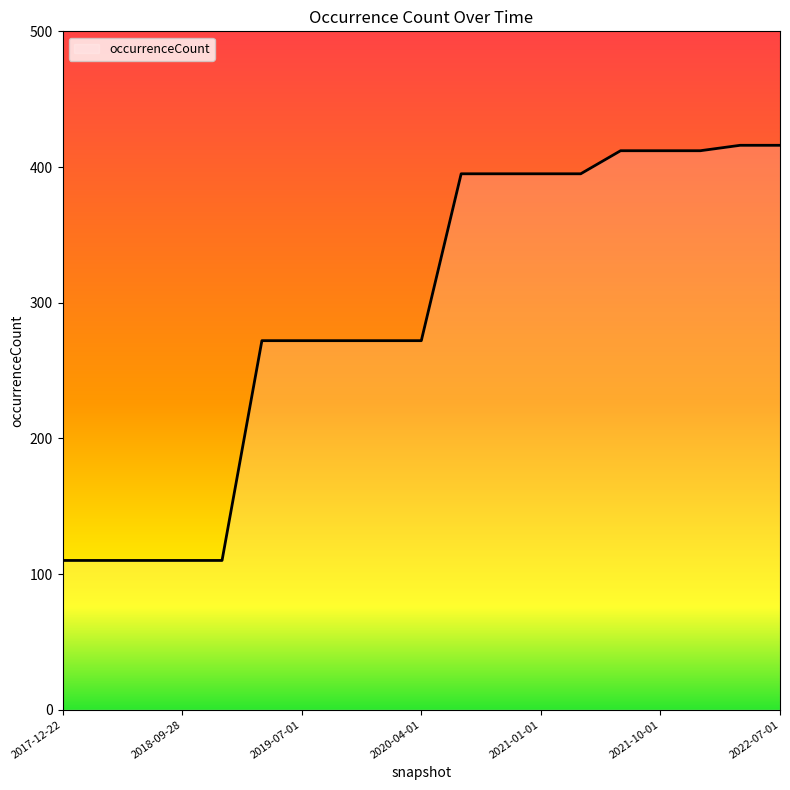

What is the difference between the maximum and minimum values?

306